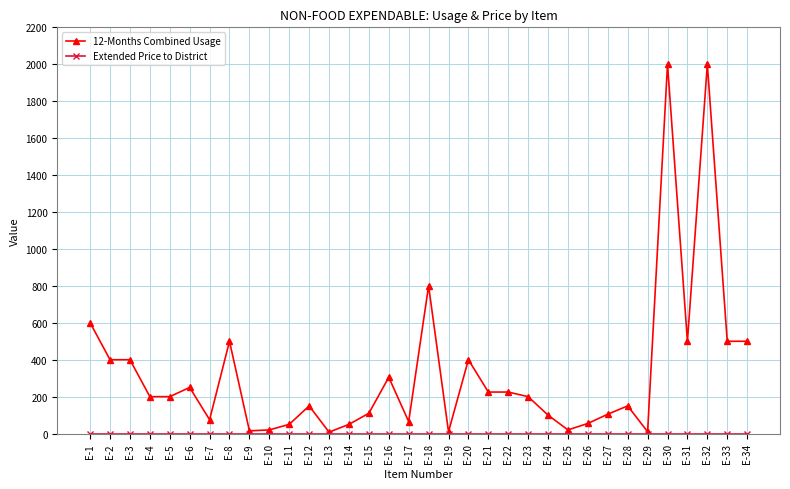

The value of 12-Months Combined Usage at E-6 is 132. True or false?

False